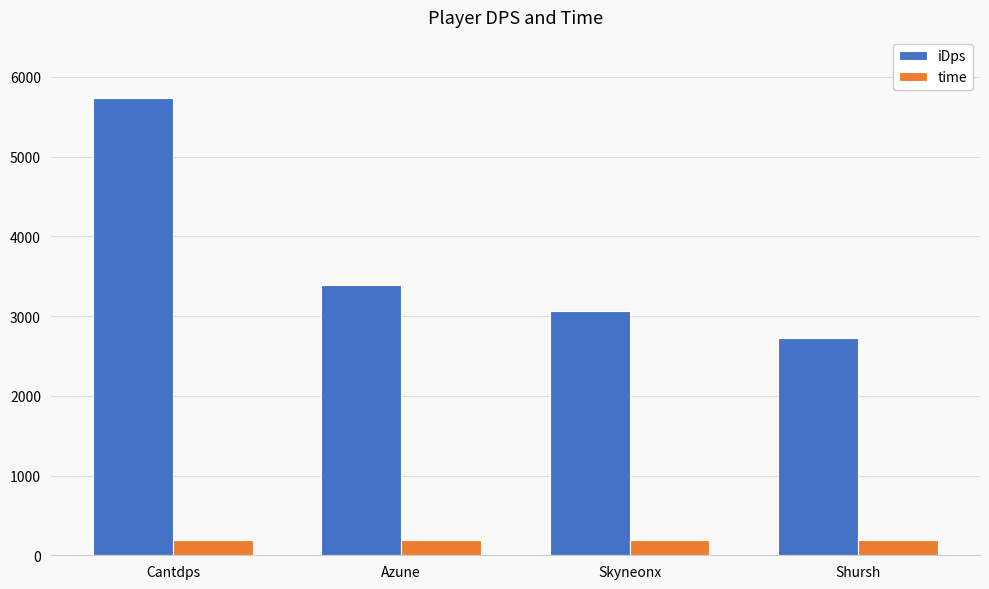

What is the greatest value displayed?

5739.4